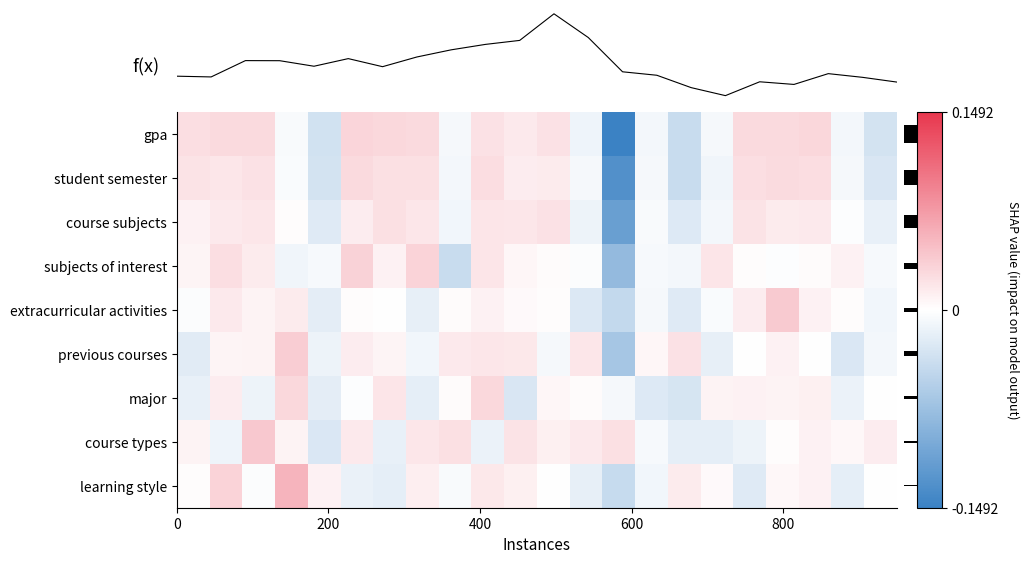

List the series in order of their peak value, lowest first.

course subjects, student semester, major, gpa, subjects of interest, previous courses, extracurricular activities, course types, learning style, f(x) spark